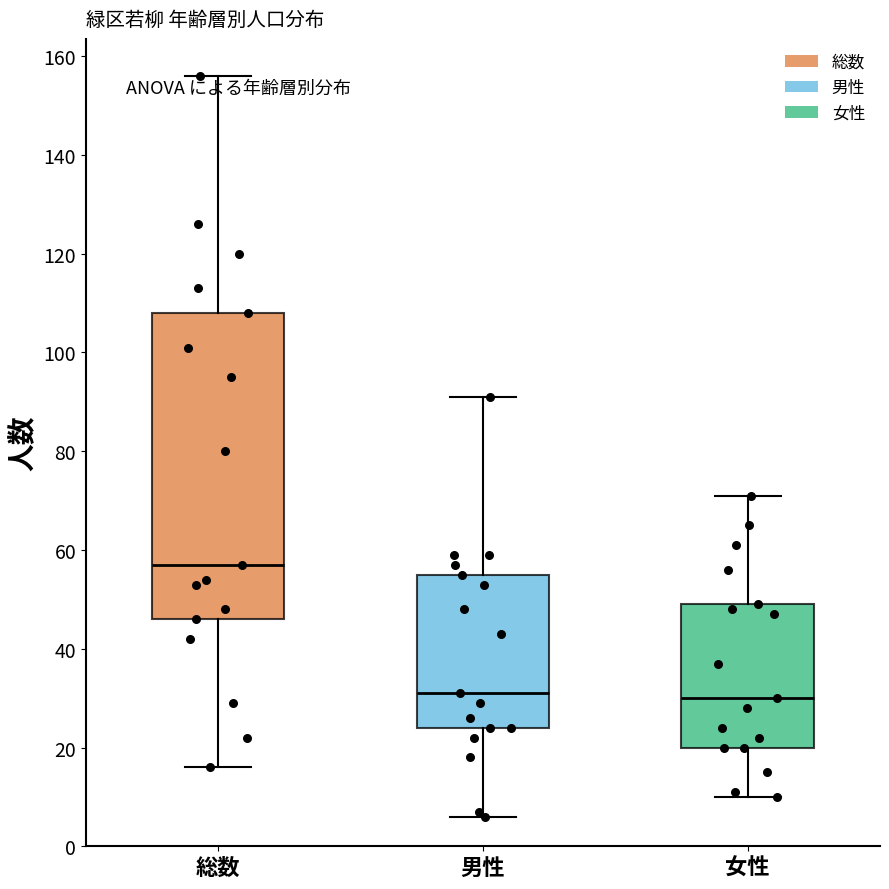

Where is the upper edge of the box for 総数 on the y-axis? The values are not printed on the chart, so give them approximately, as read against the axis.

108